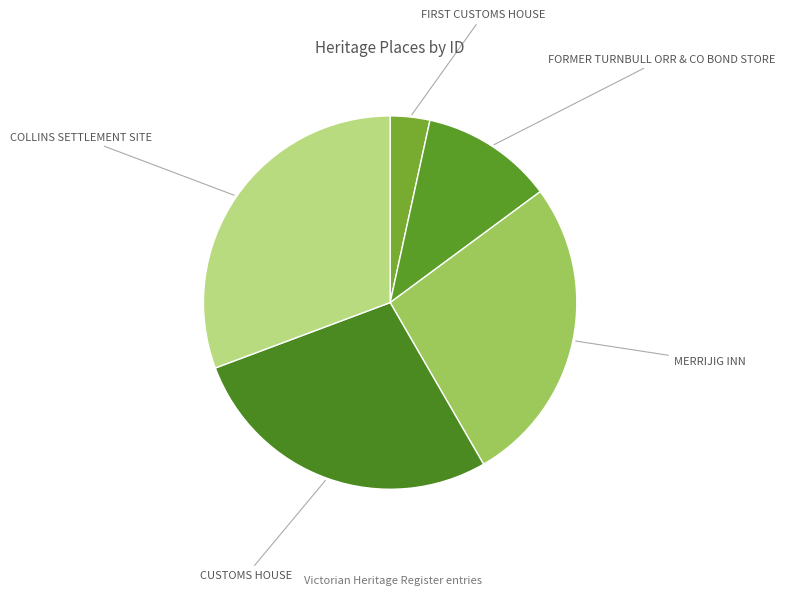

How many slices are in this pie chart?

5